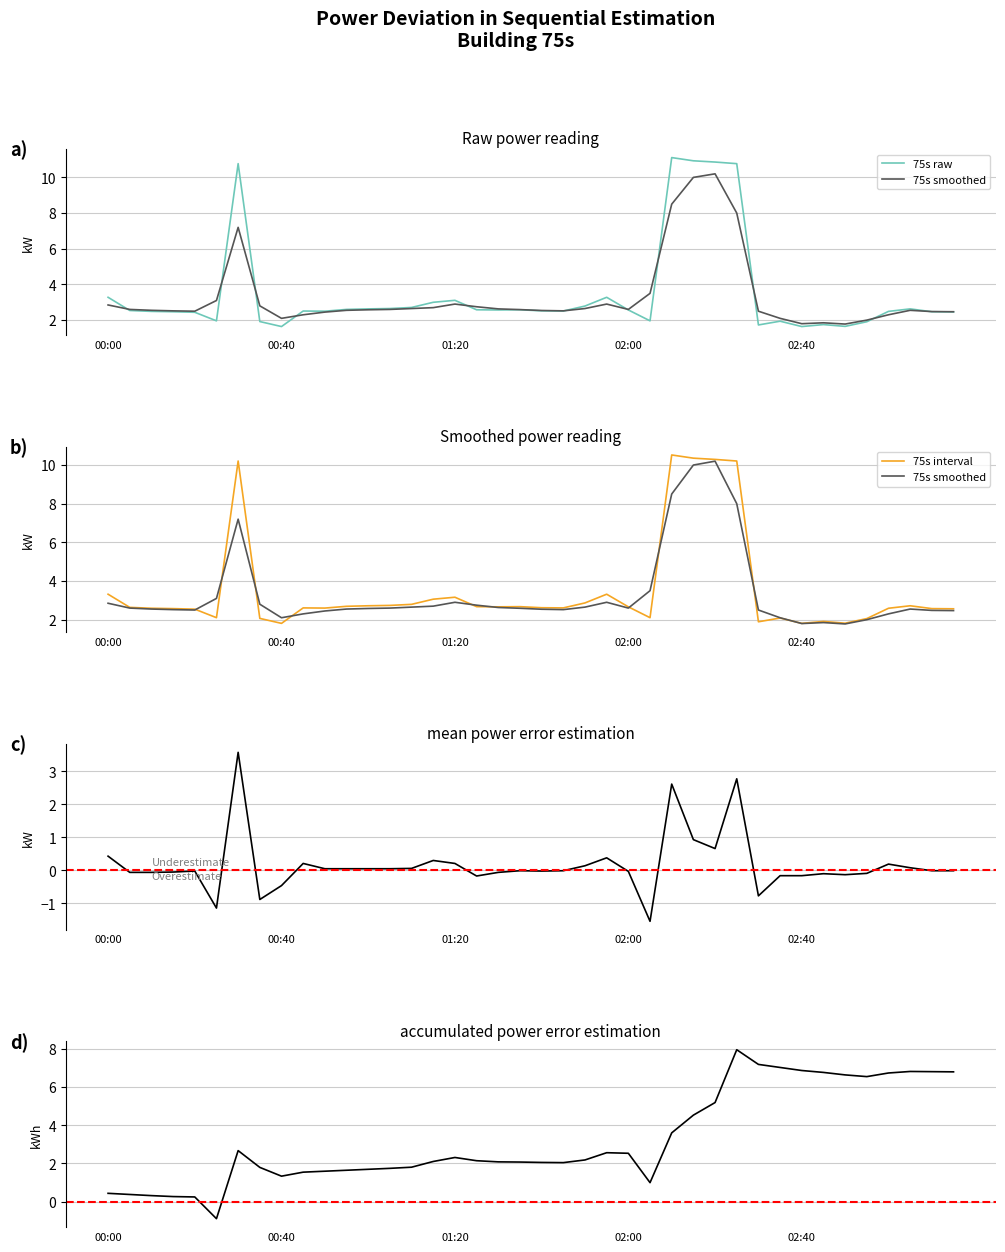

The chart shows a value of 2.1 at 02:05. True or false?

True